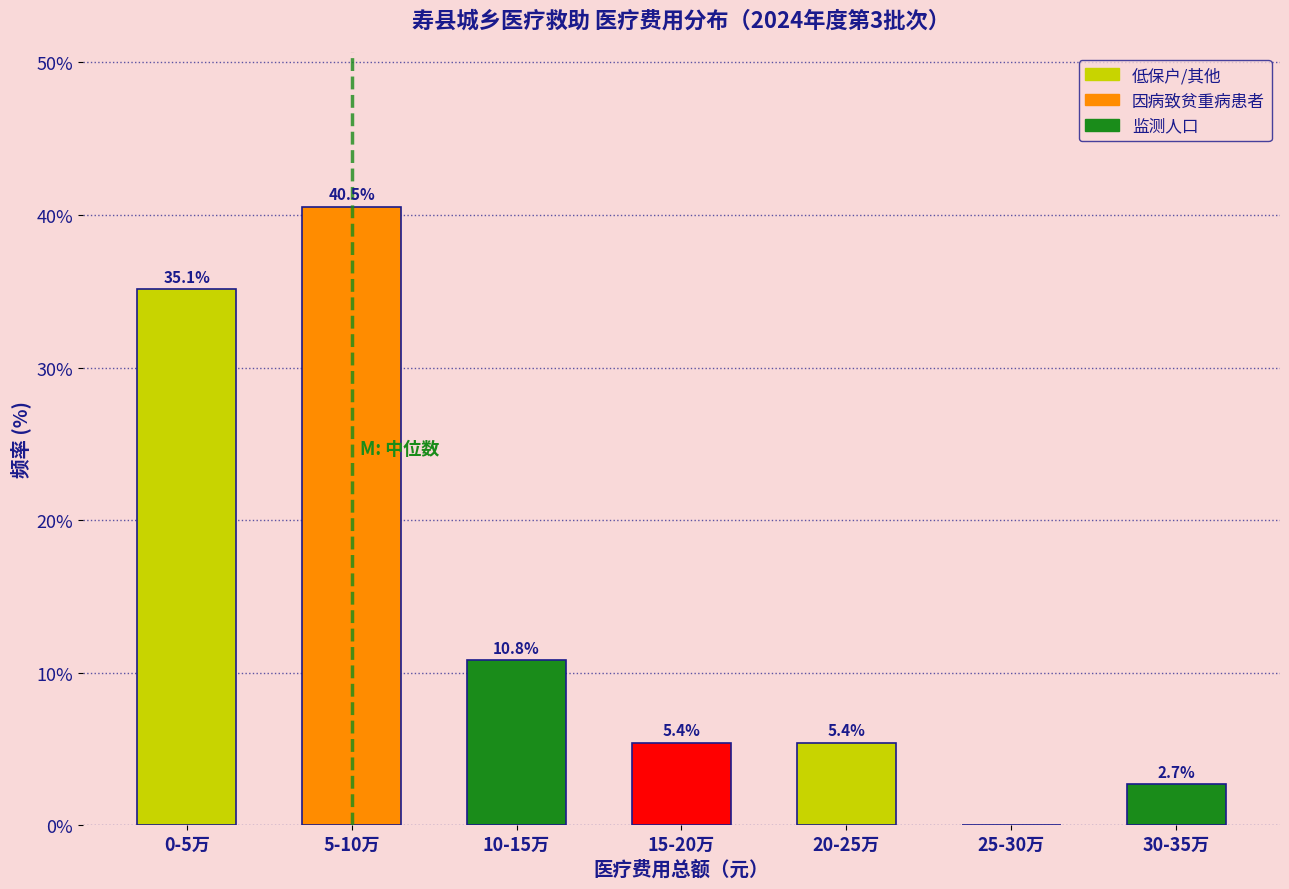

Reading left to right, transcribe all the data shown in this chart.

0-5万=35.1	5-10万=40.5	10-15万=10.8	15-20万=5.4	20-25万=5.4	25-30万=0.0	30-35万=2.7